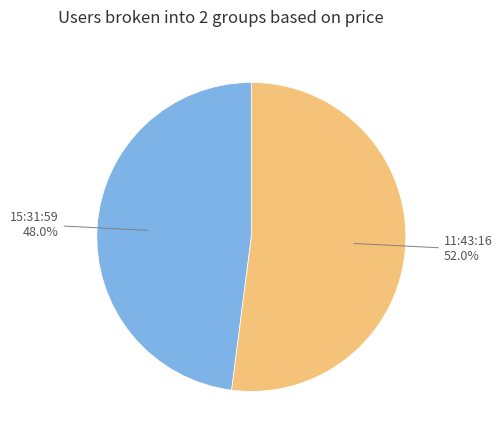

Between 11:43:16 and 15:31:59, which is larger?

11:43:16